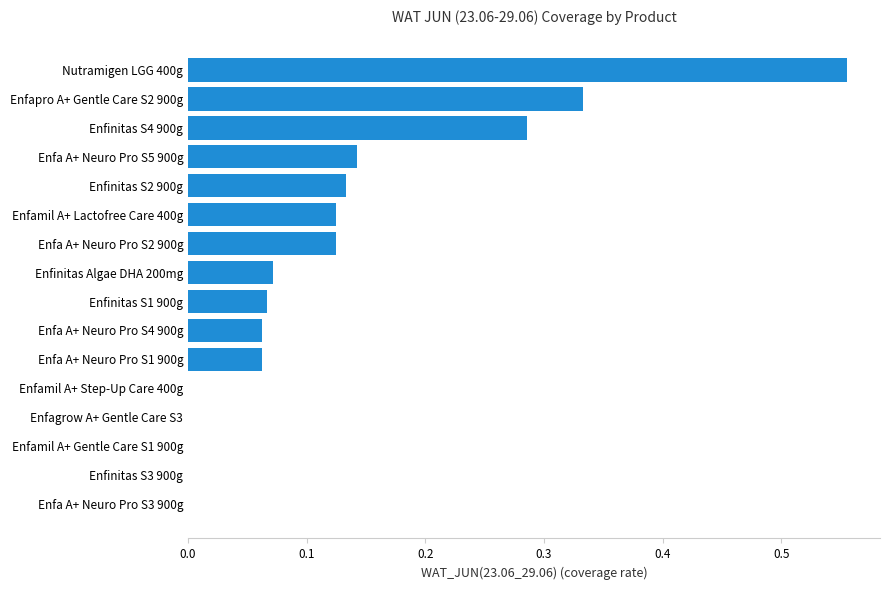

Between Enfa A+ Neuro Pro S3 900g and Enfinitas S4 900g, which is larger?

Enfinitas S4 900g